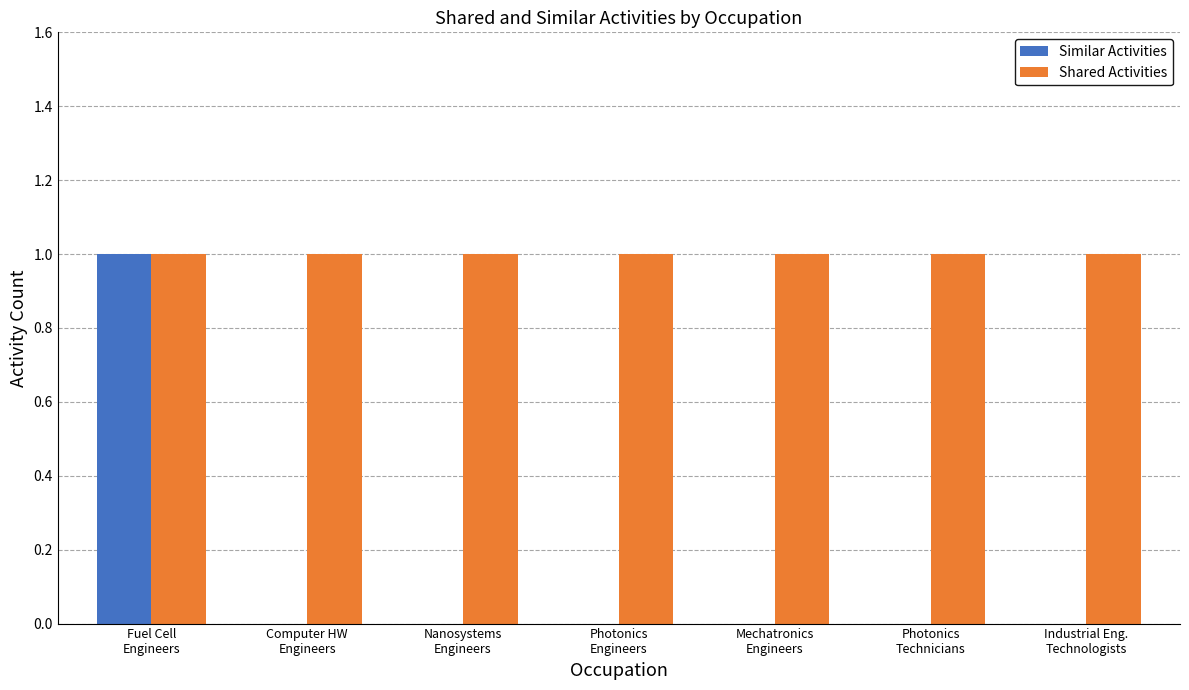

What is the approximate value of Shared Activities at Photonics
Engineers?

1